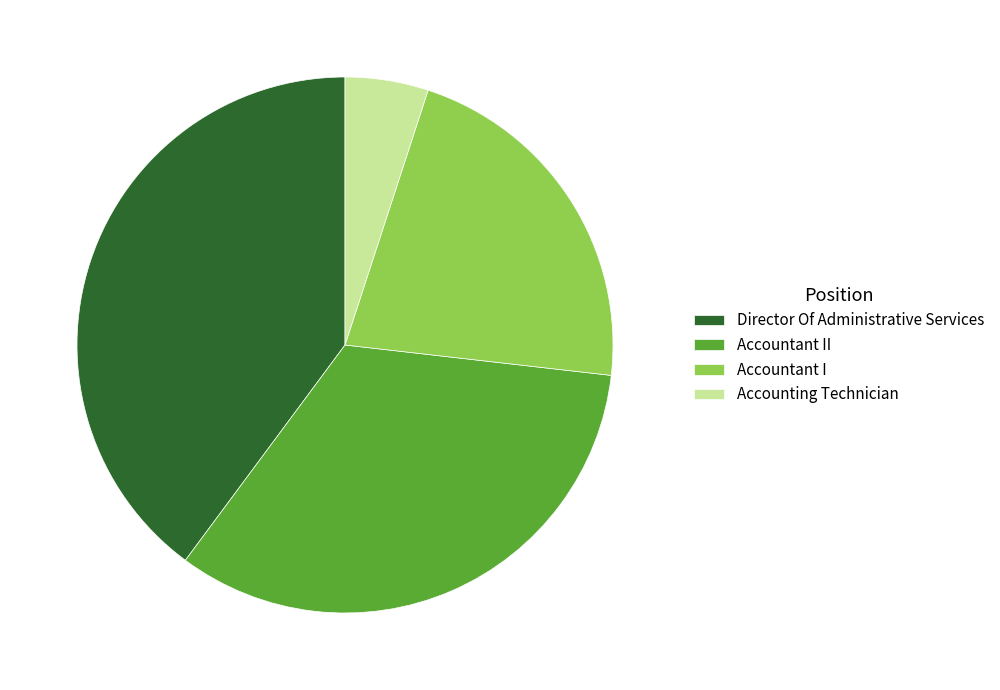

Is the sum of Accounting Technician and Director Of Administrative Services greater than half?

No